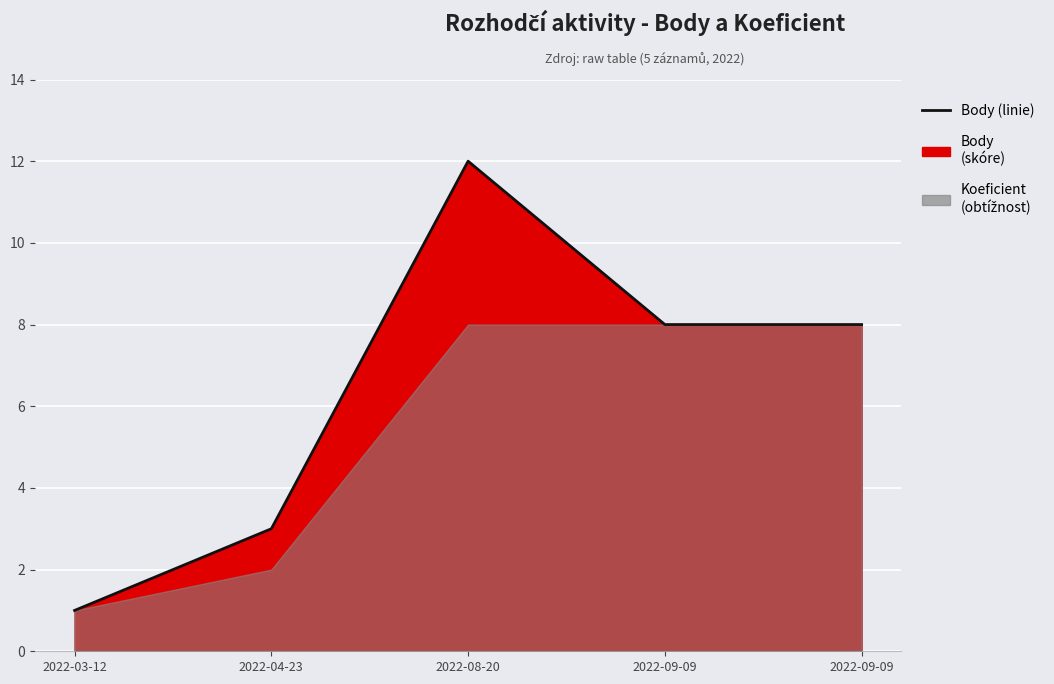

How many lines are shown in the chart?

1